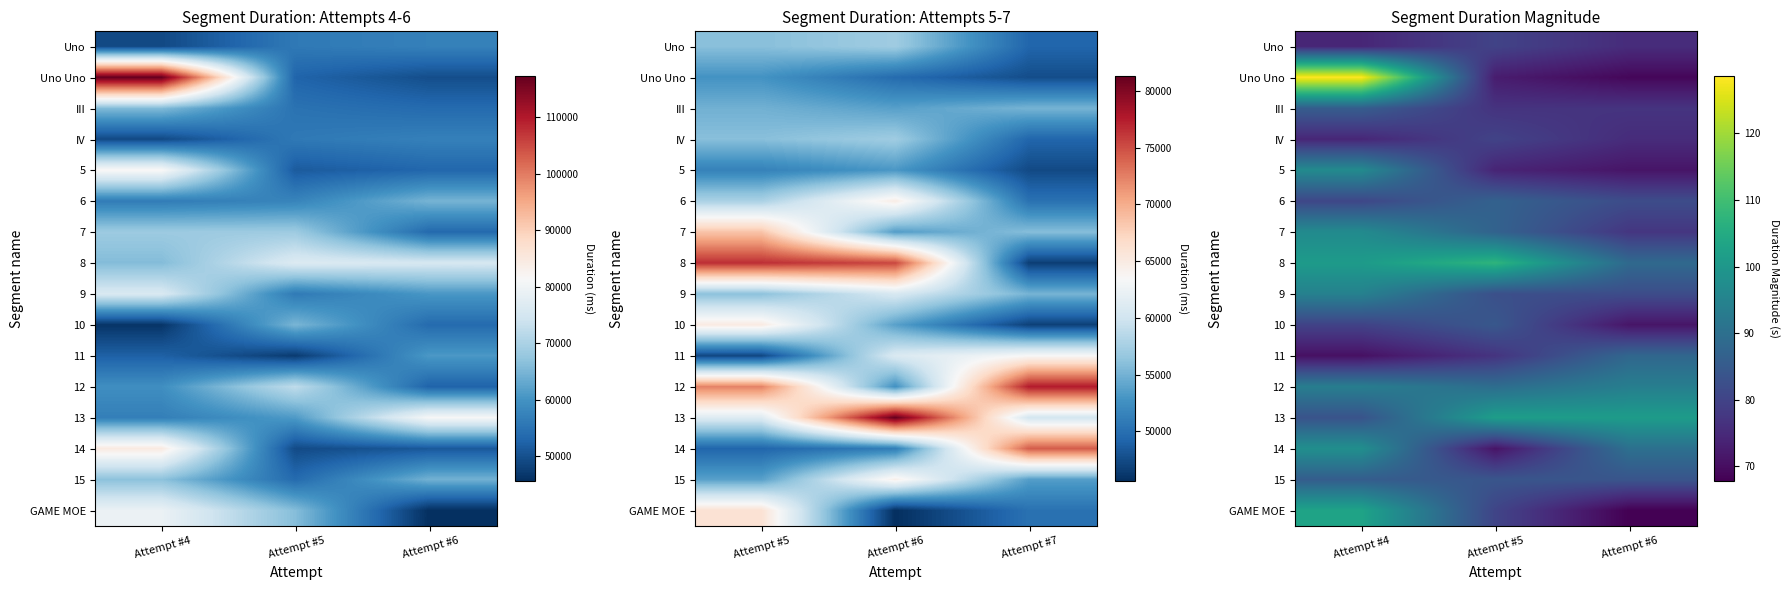

Which has a higher value, Attempt #4 or Attempt #6?

Attempt #6